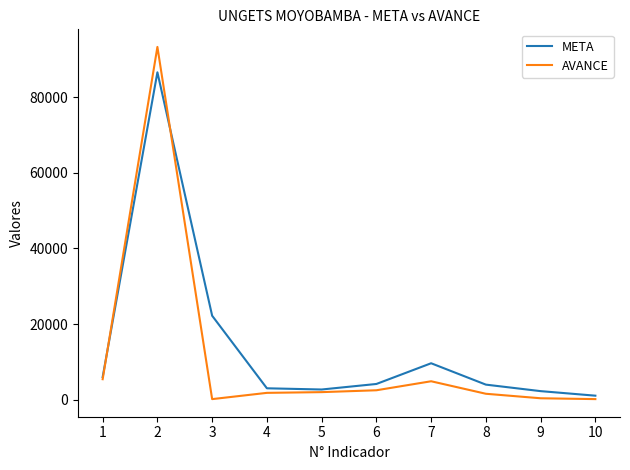

Which series changed the most between 2 and 3?

AVANCE